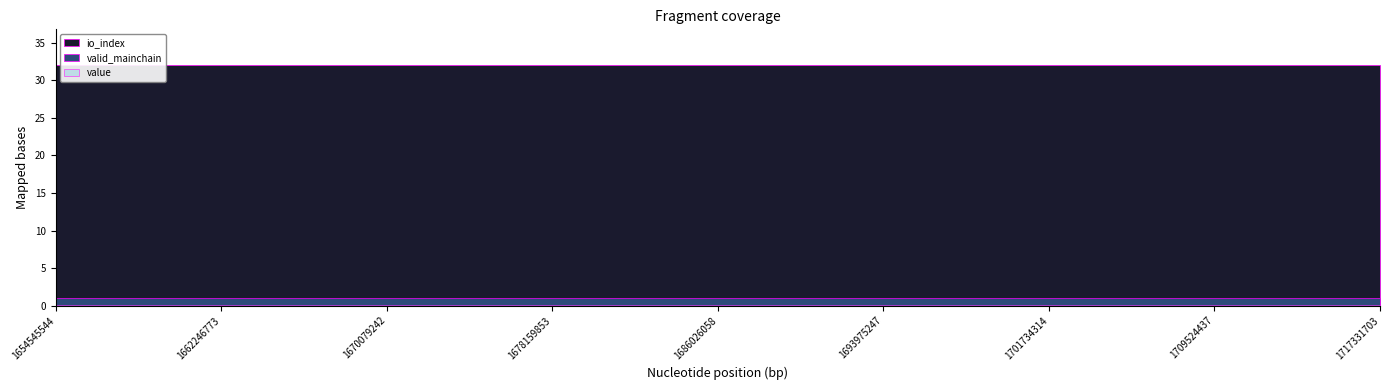

What is the spread (max minus min) of values at 1662246773?

32.0